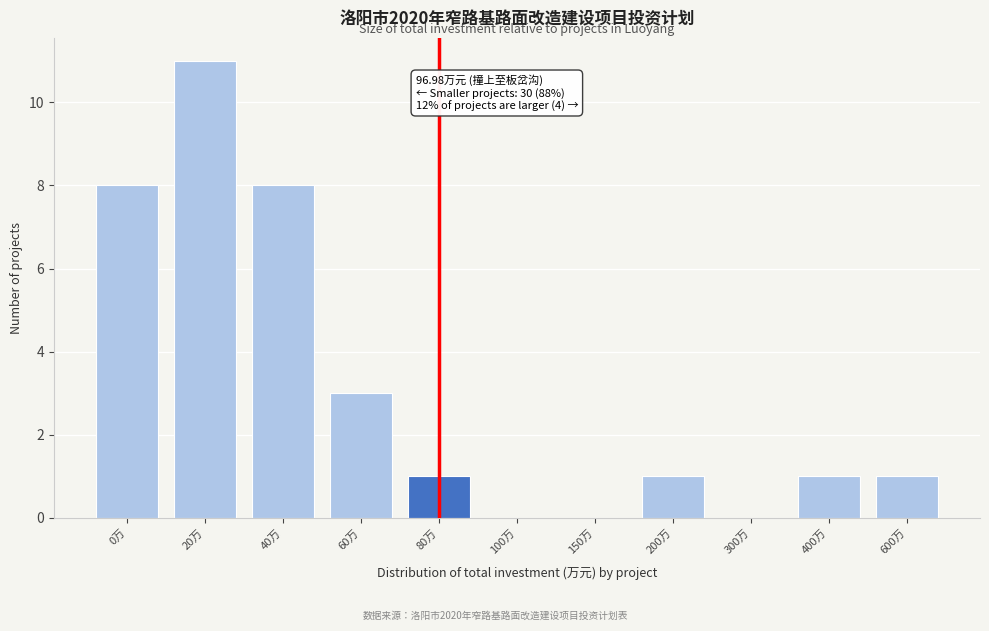

Reading left to right, transcribe all the data shown in this chart.

0万=8	20万=11	40万=8	60万=3	80万=1	100万=0	150万=0	200万=1	300万=0	400万=1	600万=1